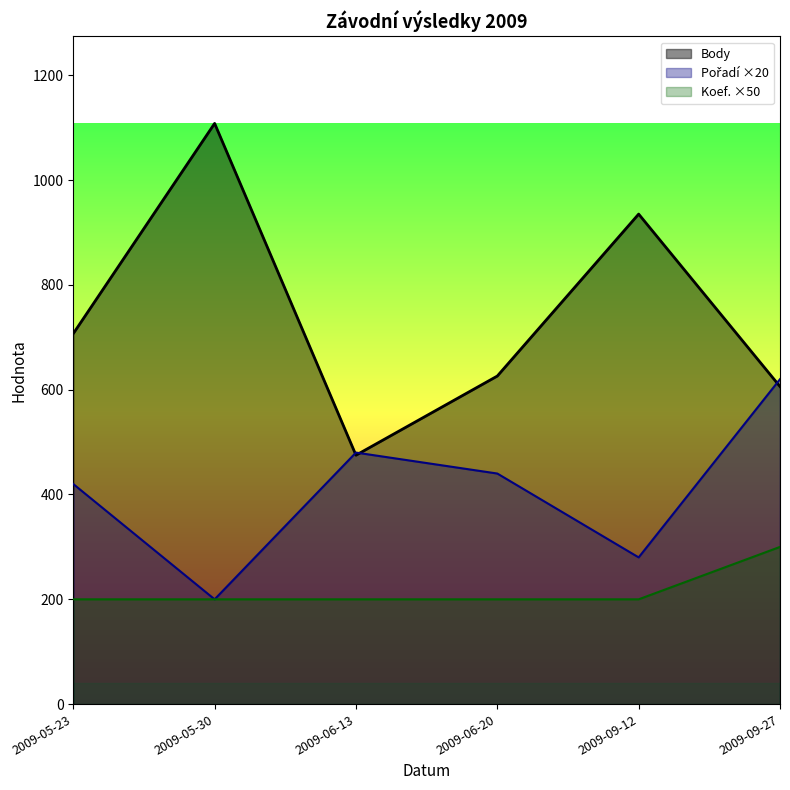

Does the chart have visible grid lines?

No